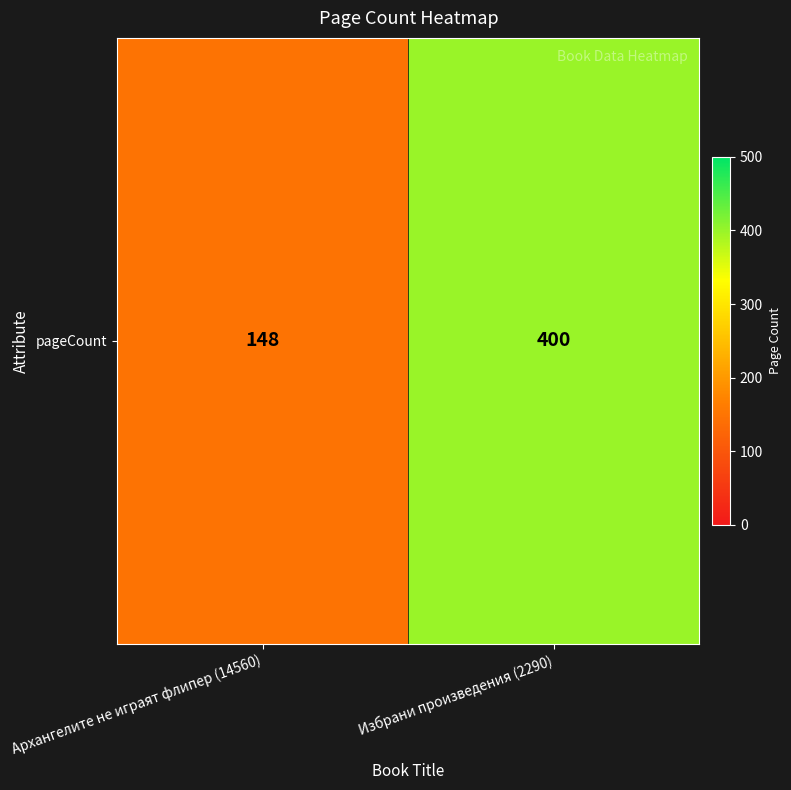

How many data points are less than 400?

1